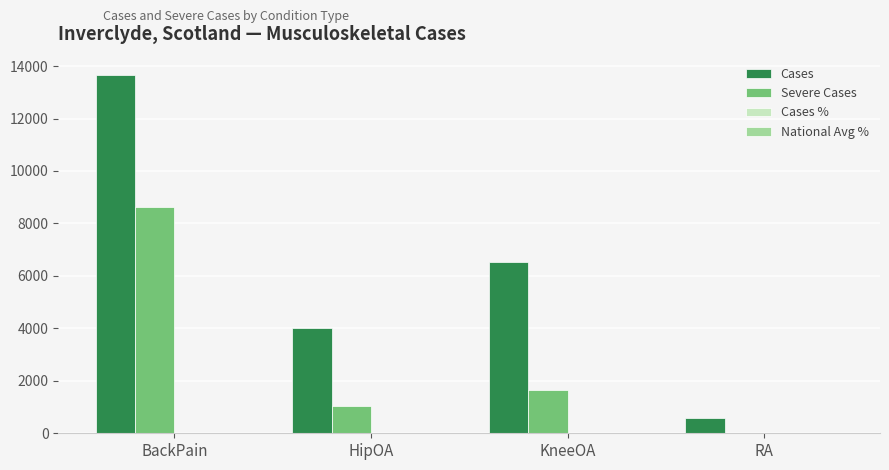

How many groups of bars are there?

4